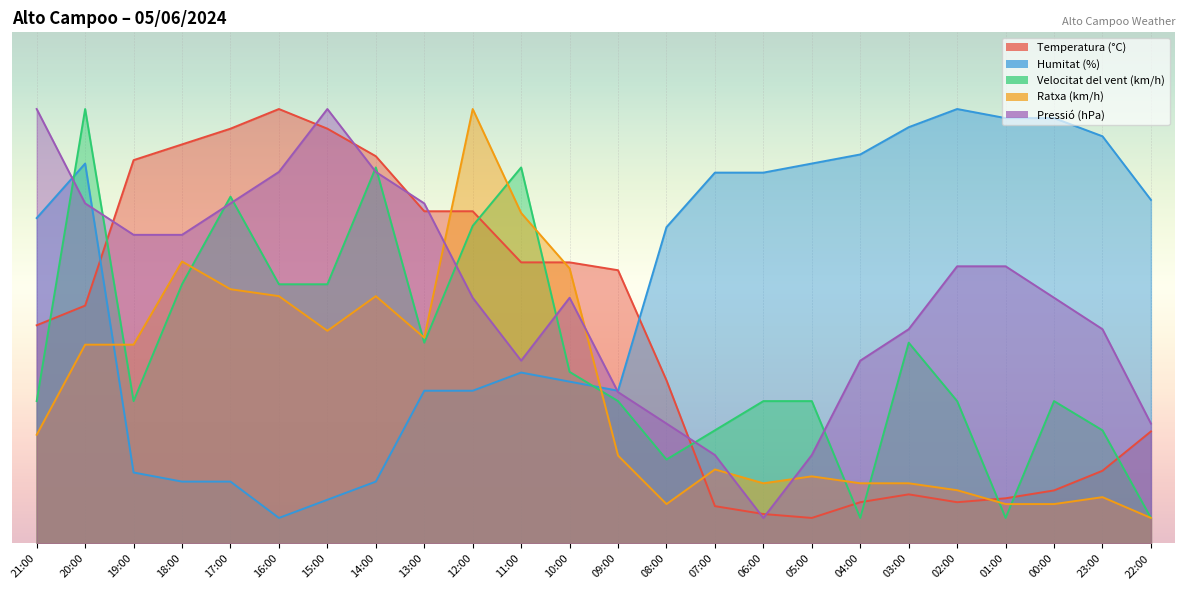

Does the chart display data point markers on the line(s)?

No